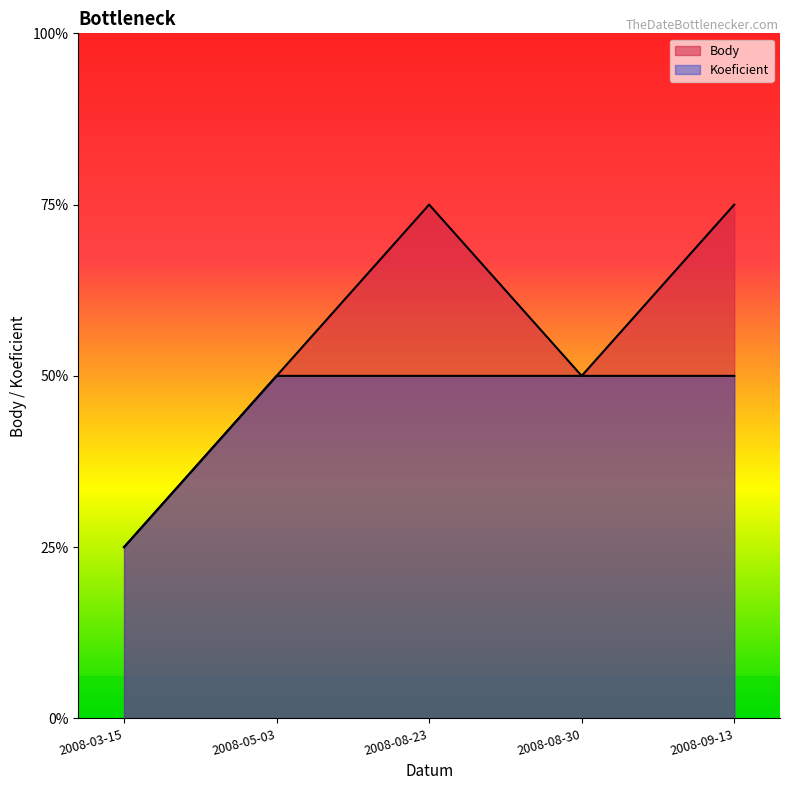

Reading left to right, list all the values displayed in this chart.

Body: 2008-03-15=1	2008-05-03=2	2008-08-23=3	2008-08-30=2	2008-09-13=3
Koeficient: 2008-03-15=1	2008-05-03=2	2008-08-23=2	2008-08-30=2	2008-09-13=2